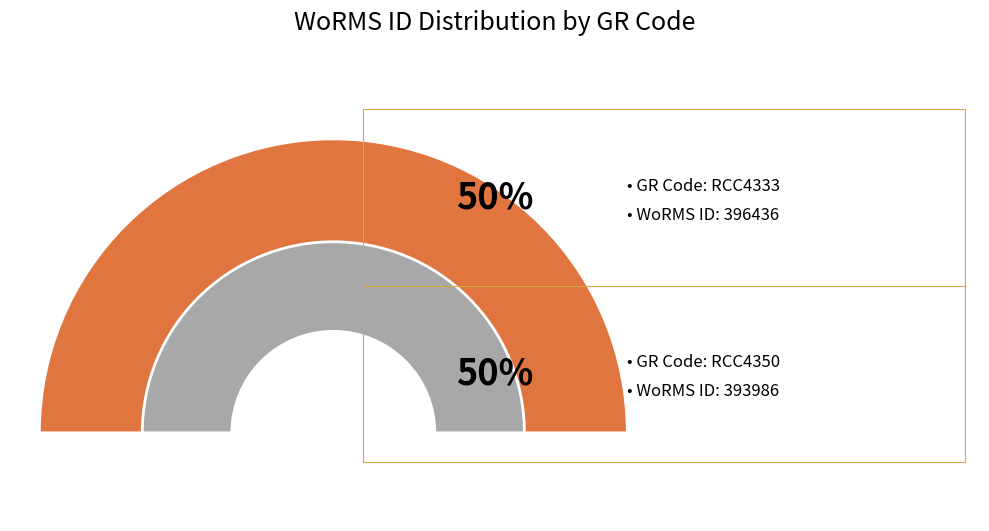

To the nearest percent, what is the average slice percentage?

50%